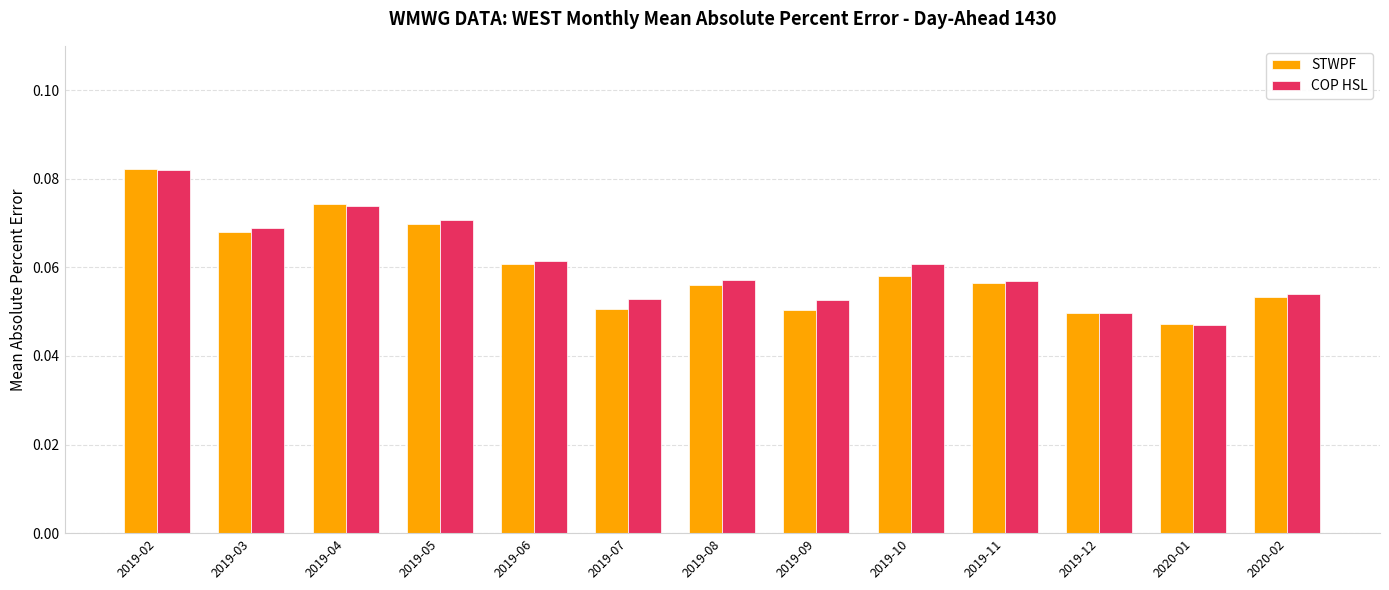

What are all the series names shown in the legend?

STWPF, COP HSL